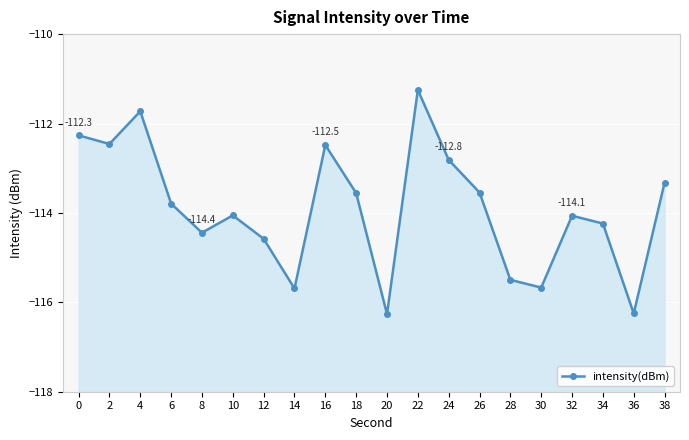

What is the maximum value shown in the chart?

-111.2